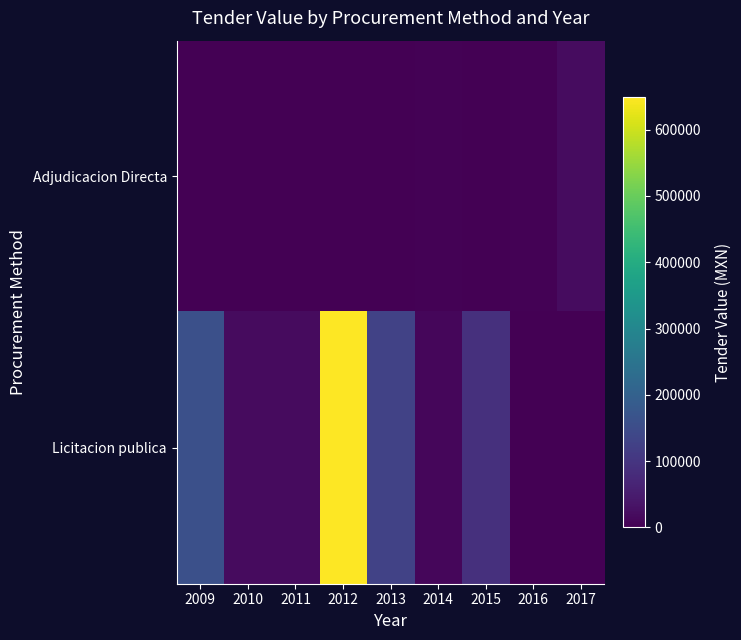

Which series has the largest total across all categories?

Licitacion publica